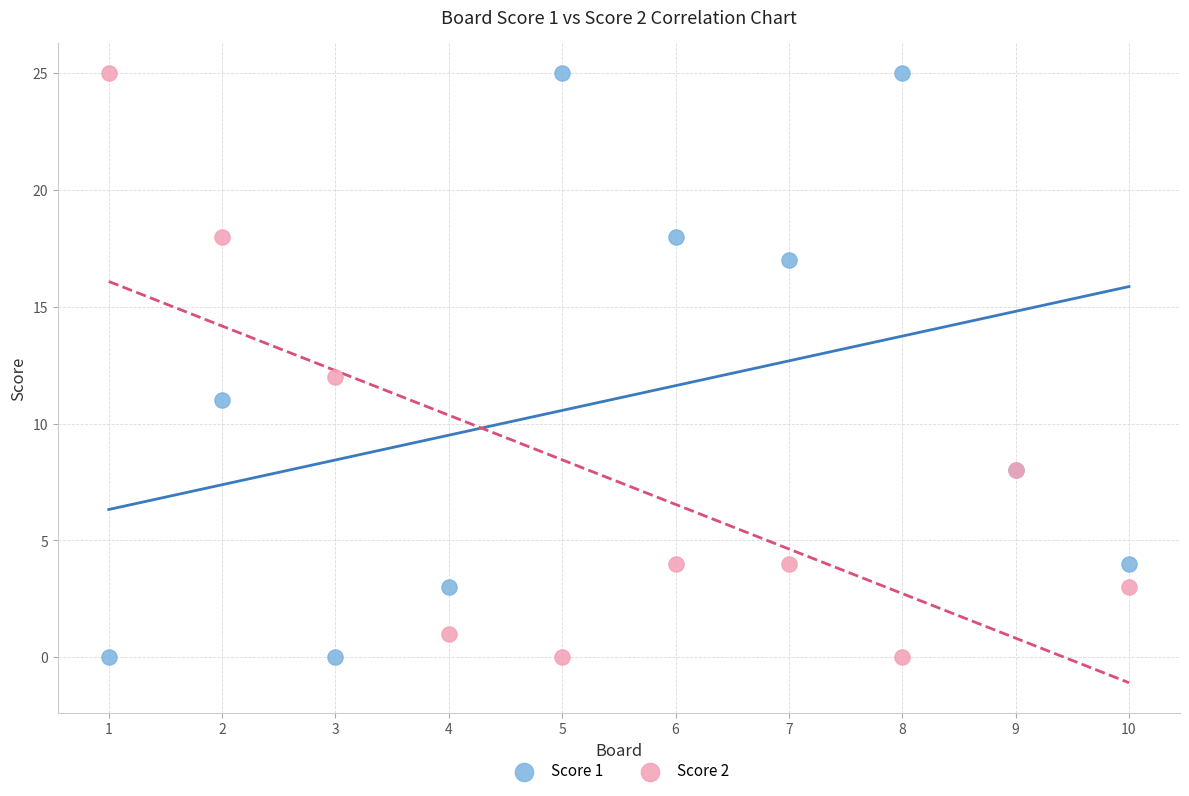

What is the X range (max minus min) for the scatter plot?

9